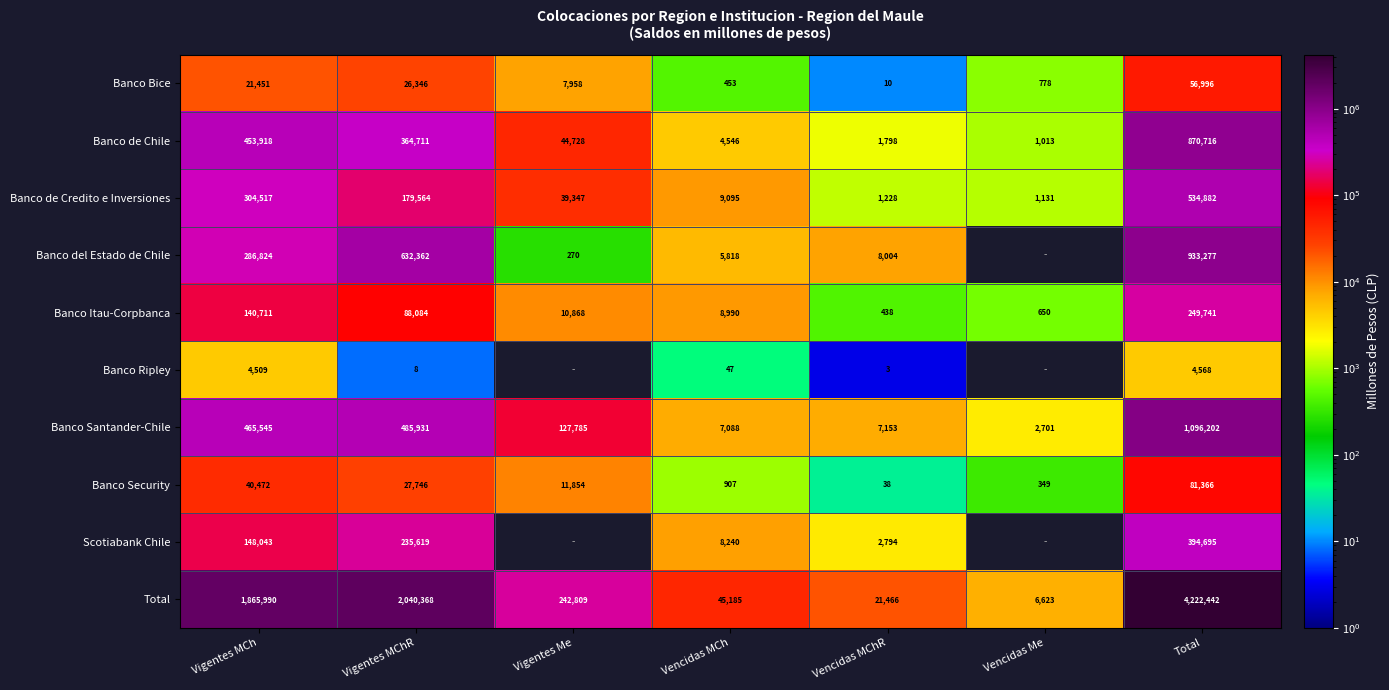

What is the total value across all series at Total?

8444884.6